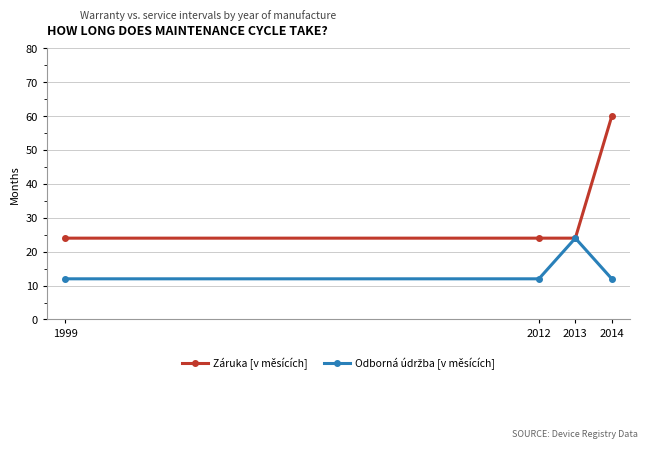

Which series has the largest total across all categories?

Záruka [v měsících]